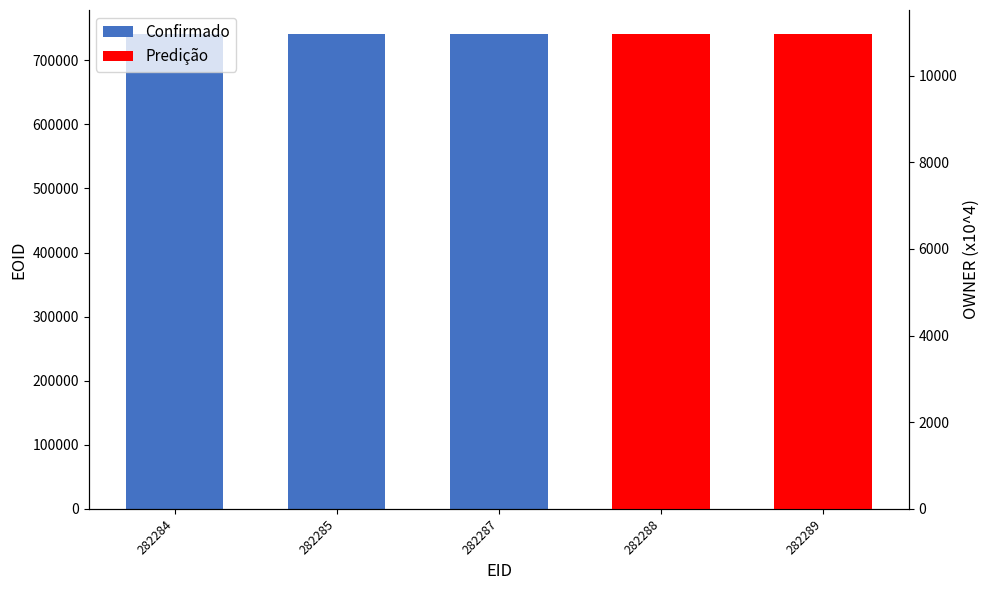

Read the Predição value at 282289, to the nearest 100.

11000